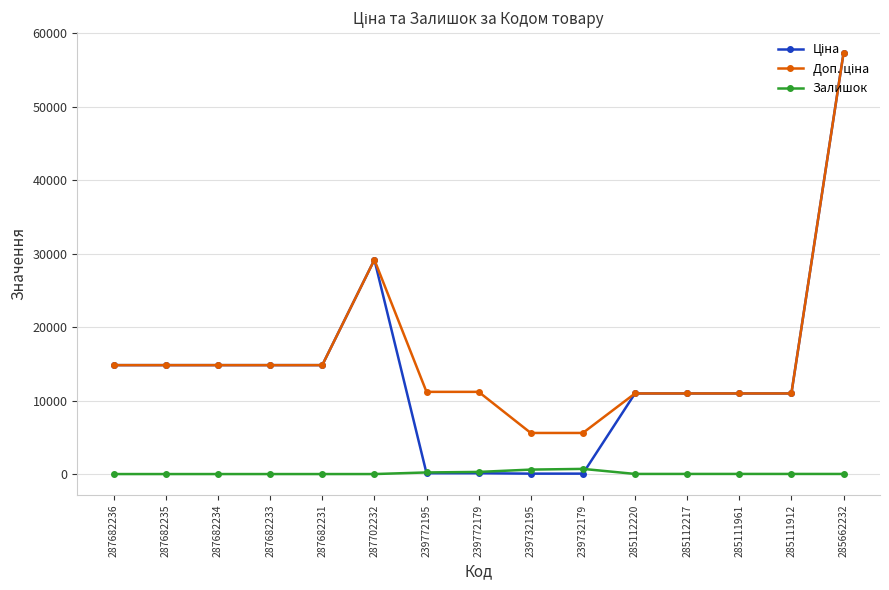

How many data points in Залишок are less than 15?

7